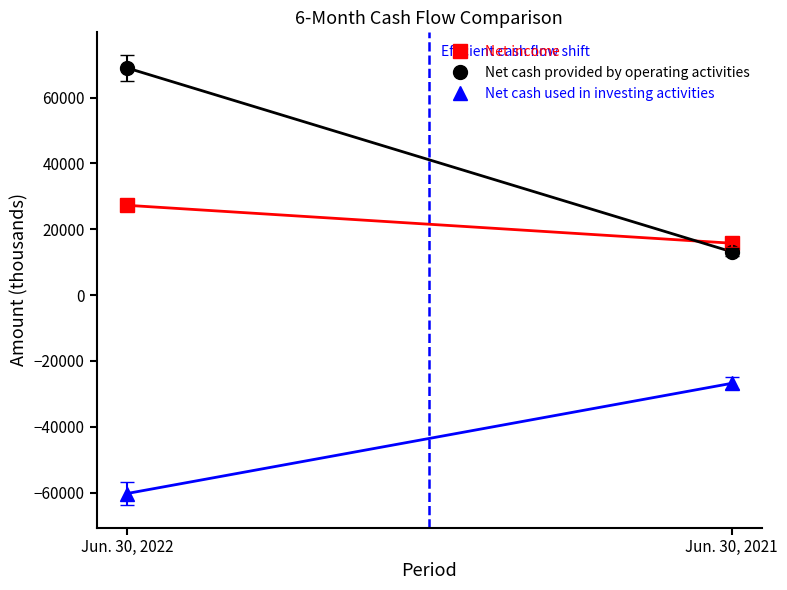

What is the lowest value of the Net income series?

15753